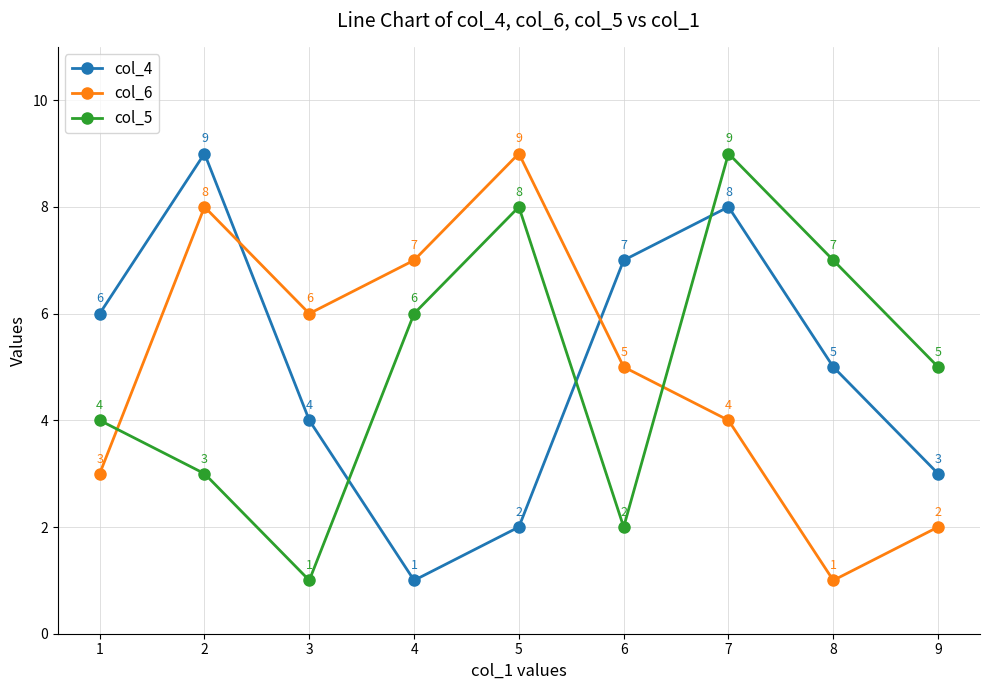

How many times do col_5 and col_4 cross each other?

3